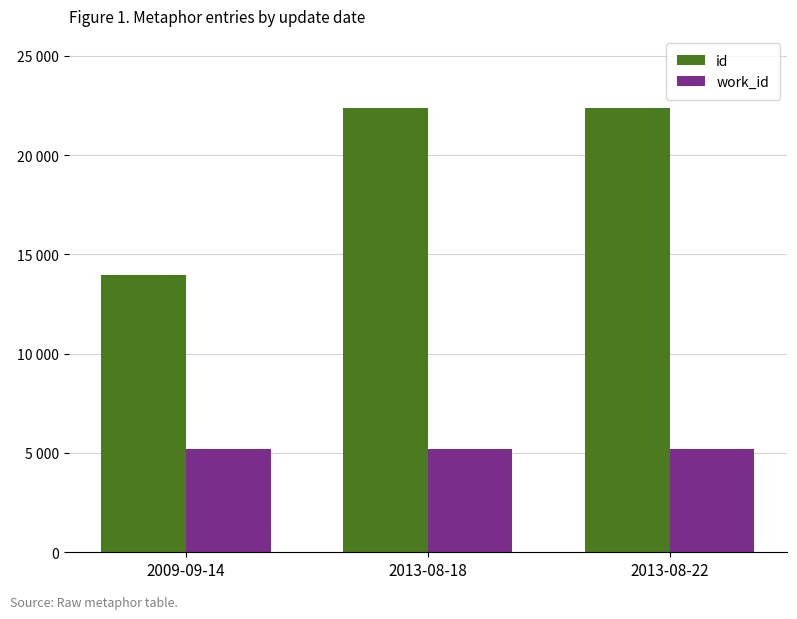

What is the total value across all series at 2013-08-22?

27573